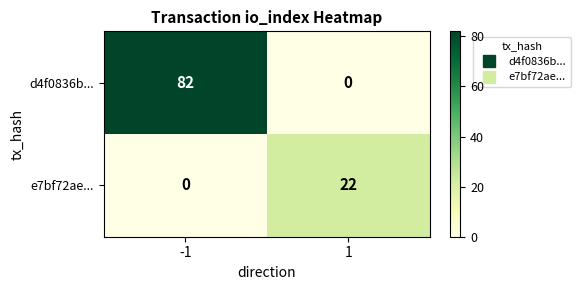

Reading left to right, list all the values displayed in this chart.

d4f0836b...: -1=82	1=0
e7bf72ae...: -1=0	1=22